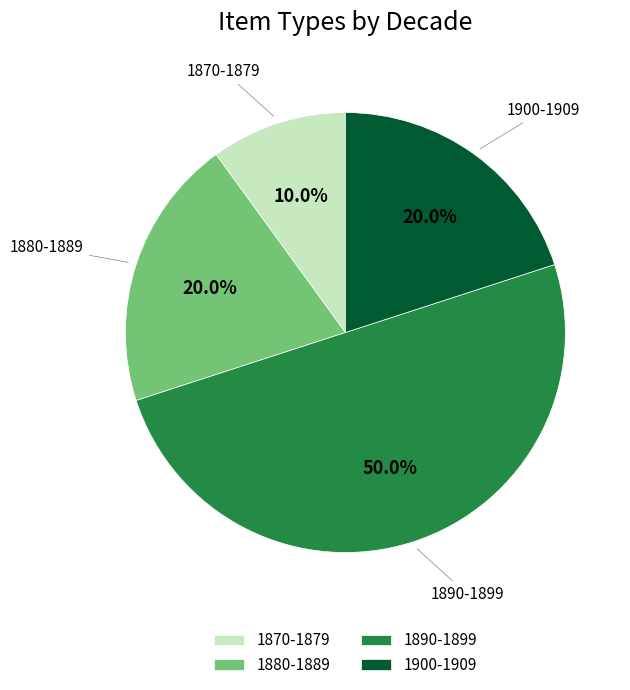

What is the smallest slice in the pie chart?

1870-1879